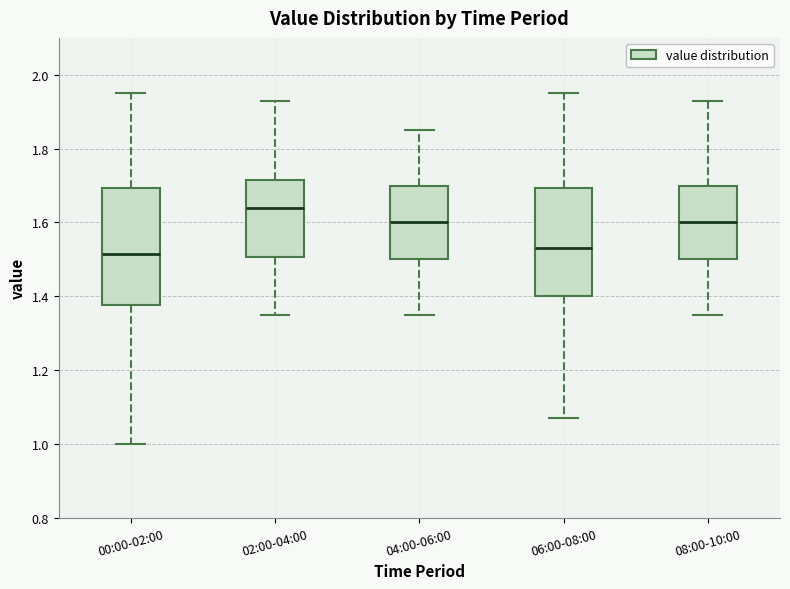

Reading left to right, transcribe this box plot: for each box, give where its median line is, the range the box spans, and where its two whiskers end, as read against the y-axis. The values are not printed on the chart, so give them approximately, as read against the axis.

00:00-02:00: median 1.52, box 1.38 to 1.70, whiskers 1.00 to 1.96
02:00-04:00: median 1.64, box 1.50 to 1.72, whiskers 1.36 to 1.94
04:00-06:00: median 1.60, box 1.50 to 1.70, whiskers 1.36 to 1.86
06:00-08:00: median 1.54, box 1.40 to 1.70, whiskers 1.08 to 1.96
08:00-10:00: median 1.60, box 1.50 to 1.70, whiskers 1.36 to 1.94